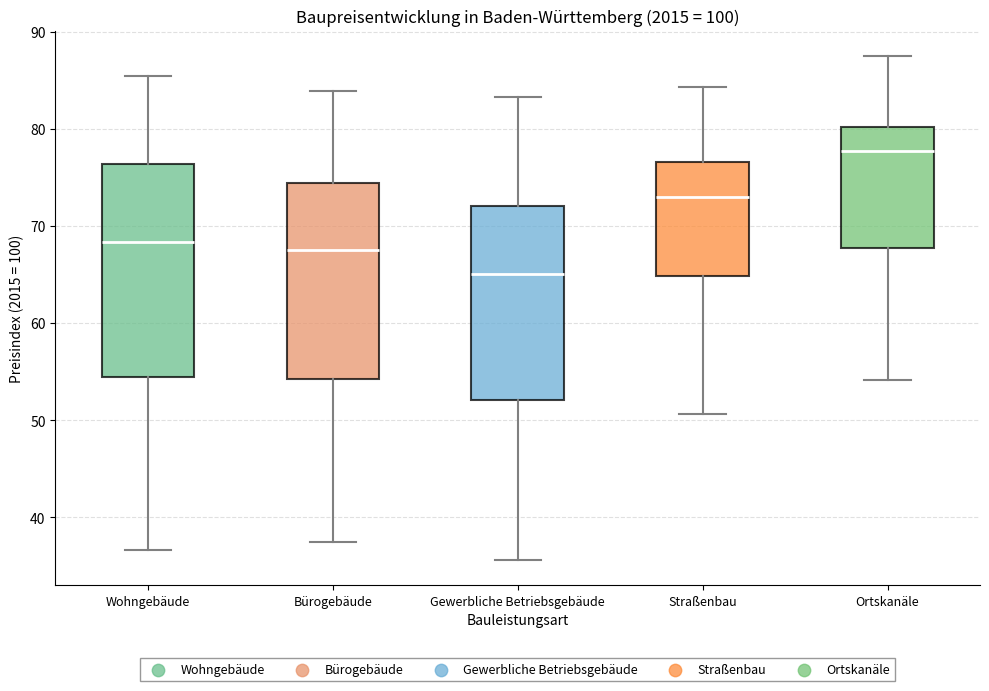

Which box's median line is the lowest?

Gewerbliche Betriebsgebäude